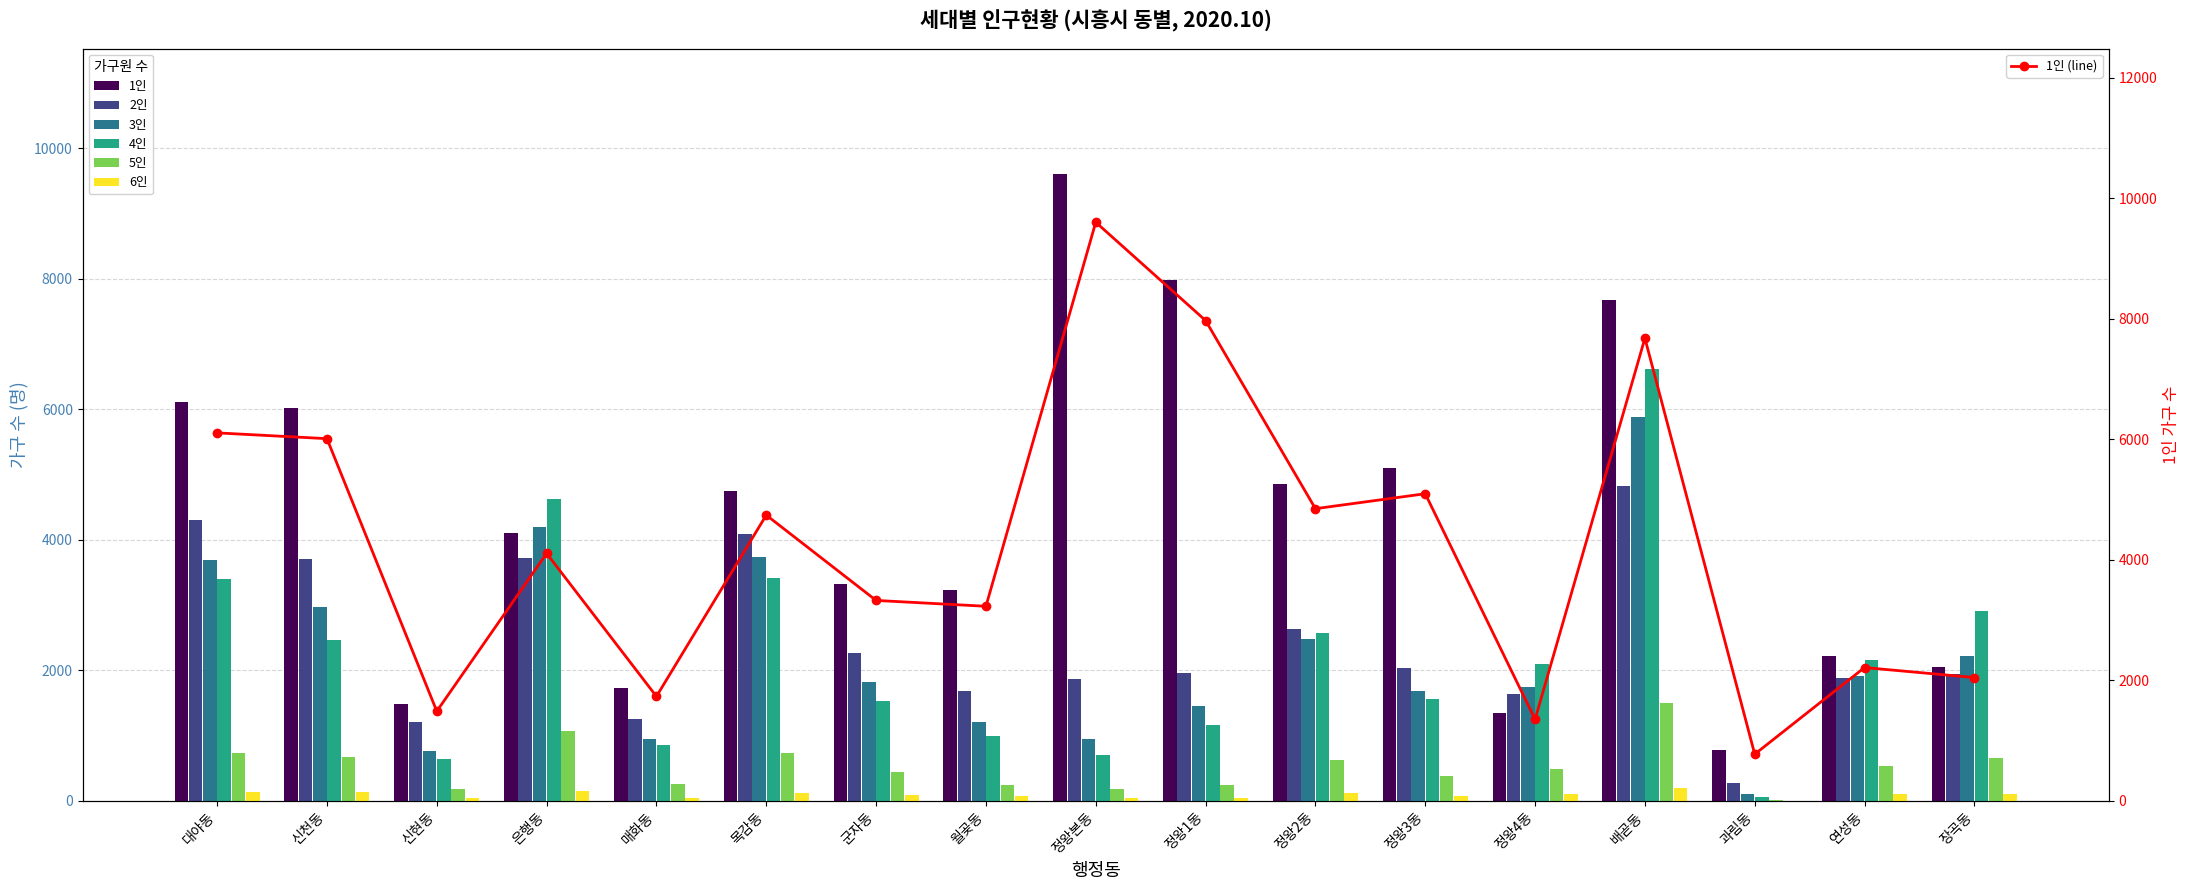

What are all the series names shown in the legend?

1인, 2인, 3인, 4인, 5인, 6인